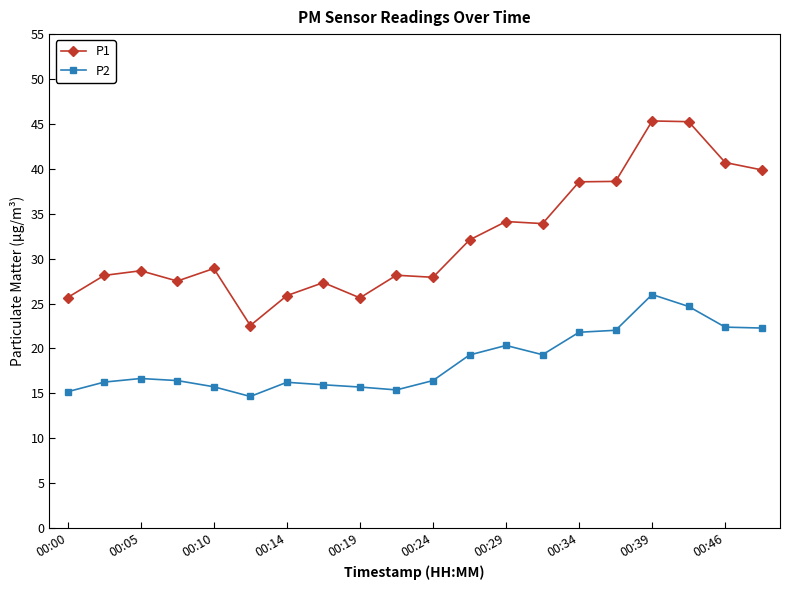

How many series are shown in this chart?

2